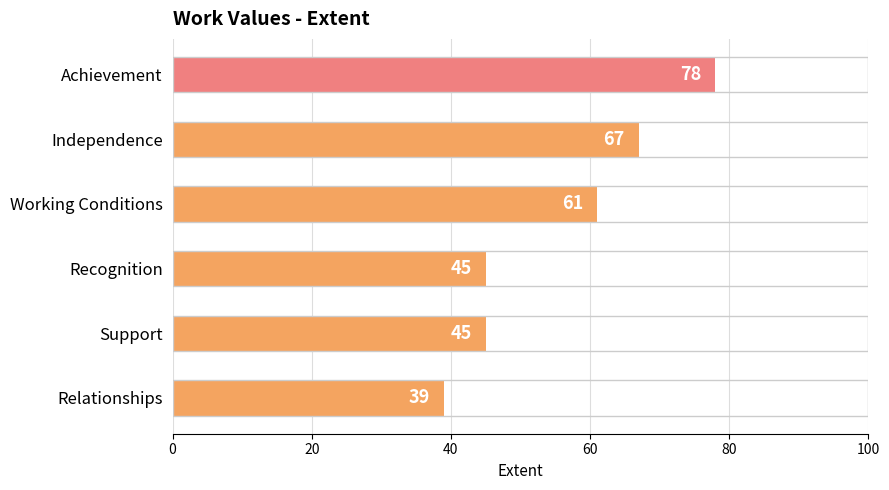

At which label is the value closest to 58?

Working Conditions